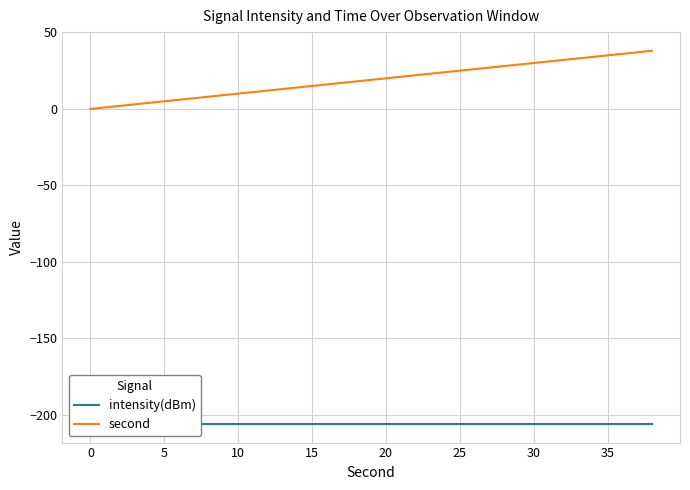

What is the highest value of the second series?

38